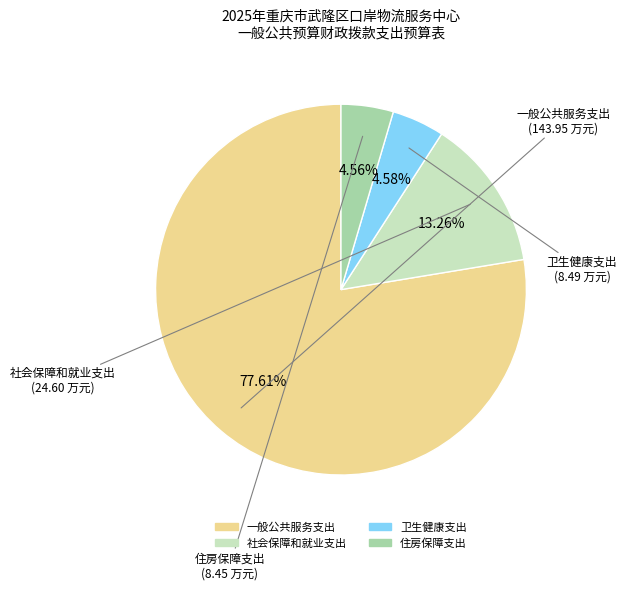

To the nearest percent, what percentage of the pie is 住房保障支出?

5%